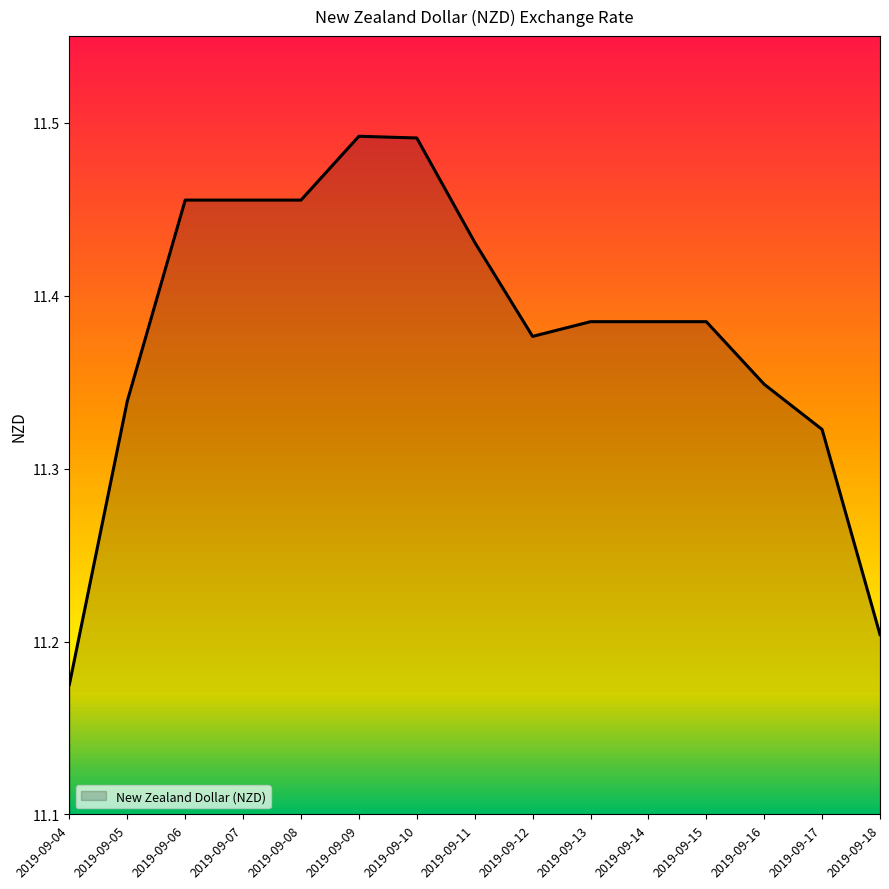

What is the difference between the maximum and minimum values?

0.3